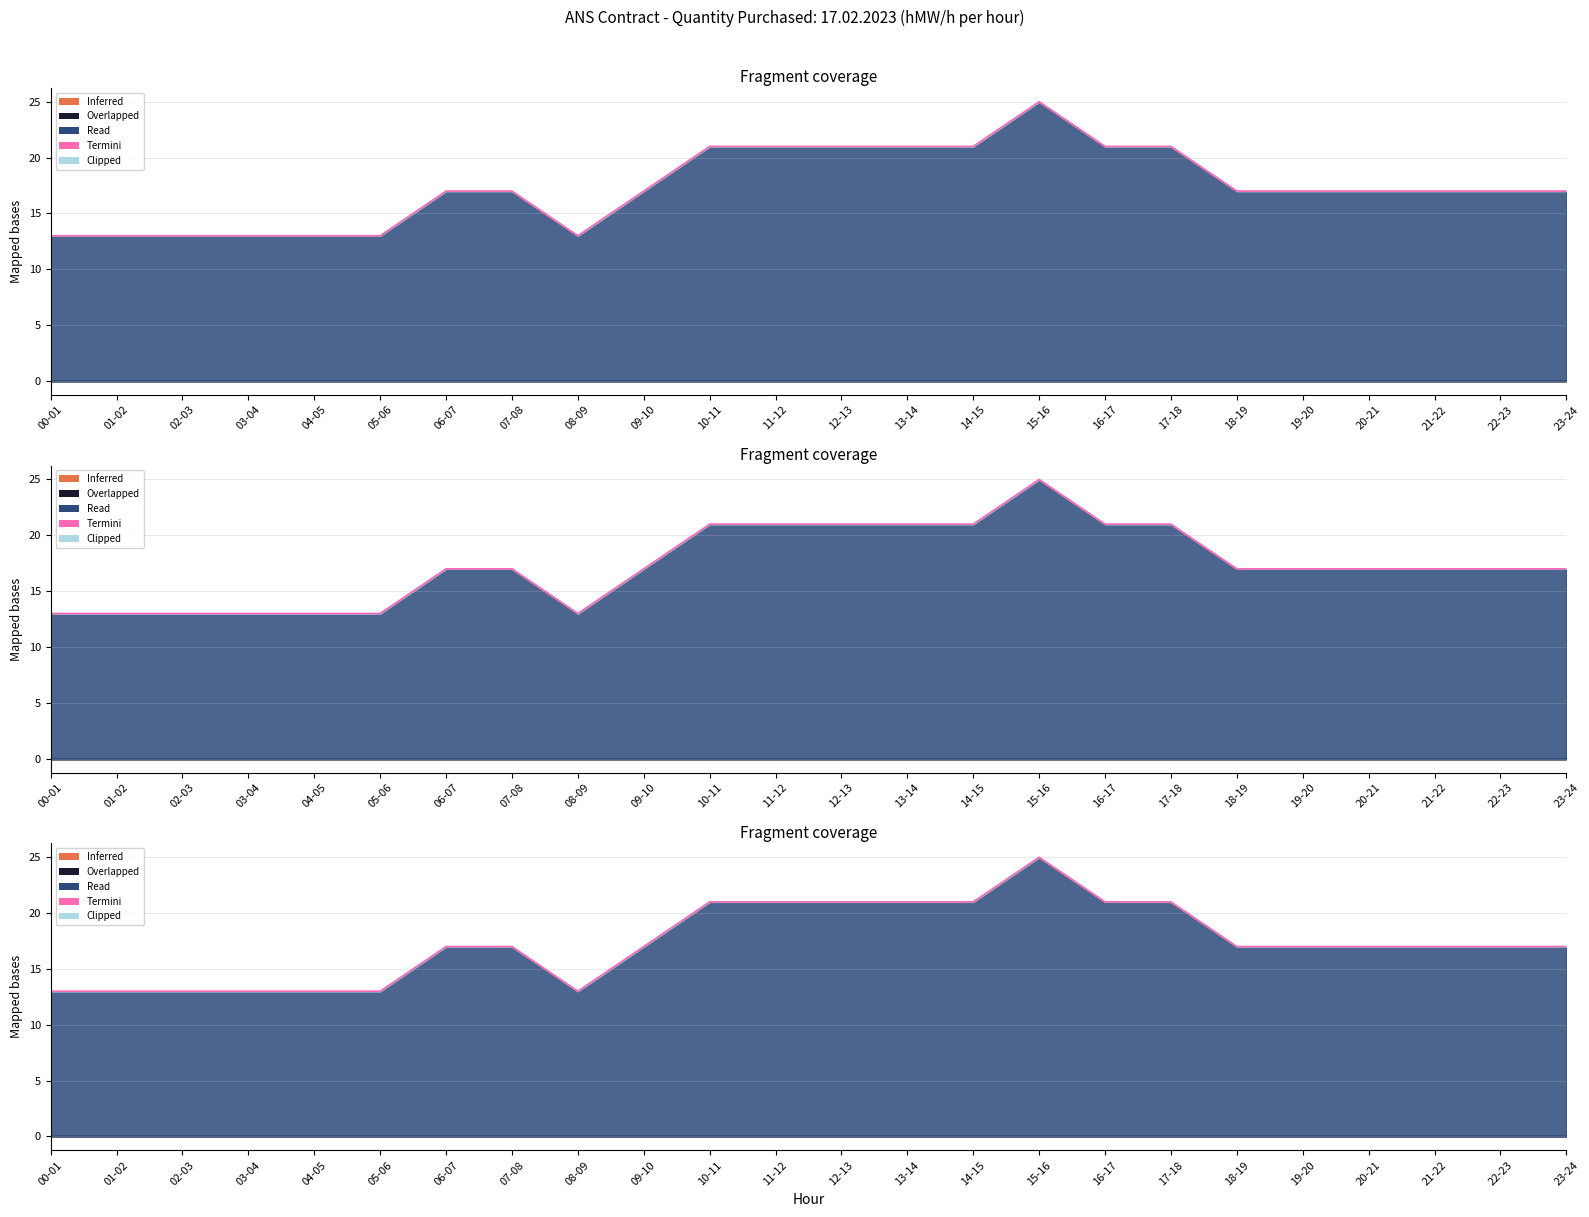

Reading left to right, transcribe all the data shown in this chart.

13	13	13	13	13	13	17	17	13	17	21	21	21	21	21	25	21	21	17	17	17	17	17	17